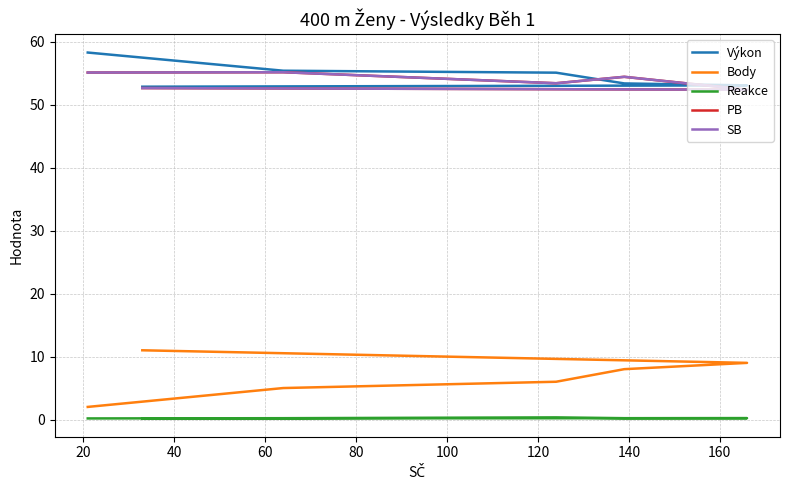

What is the sum of the PB values at 60 and 40?

107.9